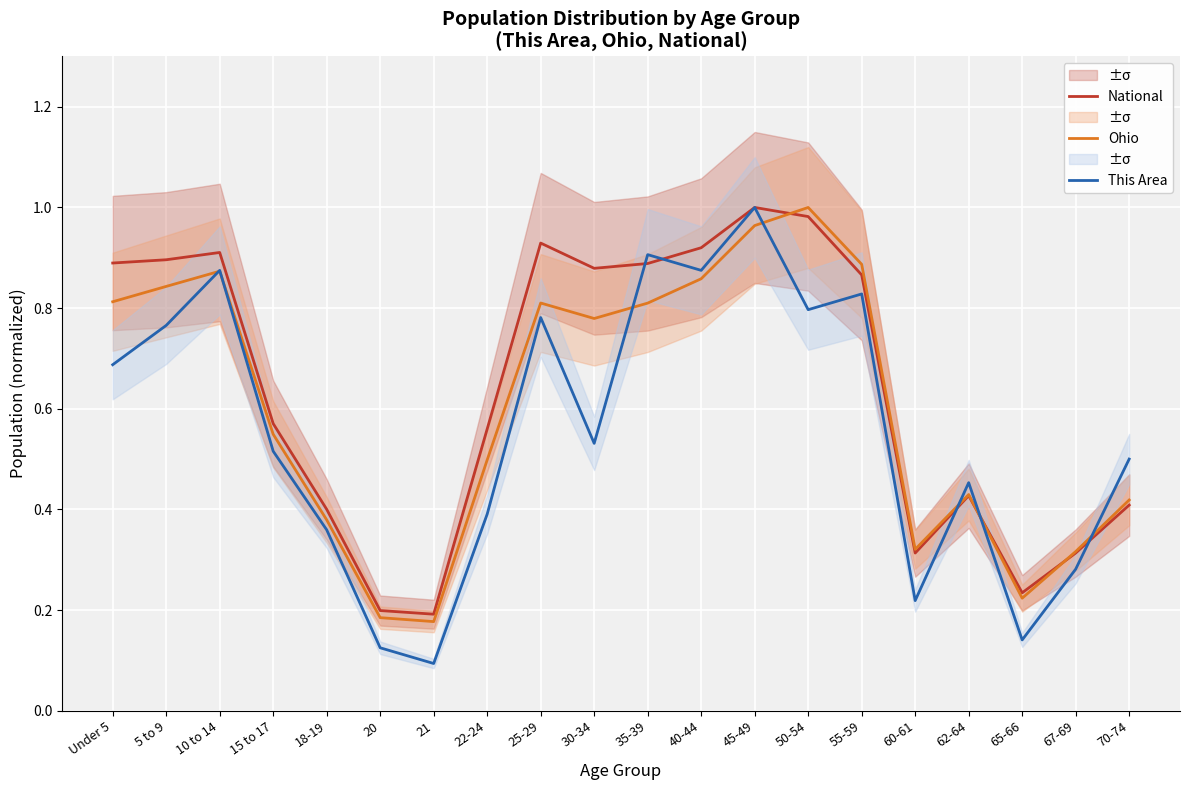

At how many categories does at least one series exceed 0?

20